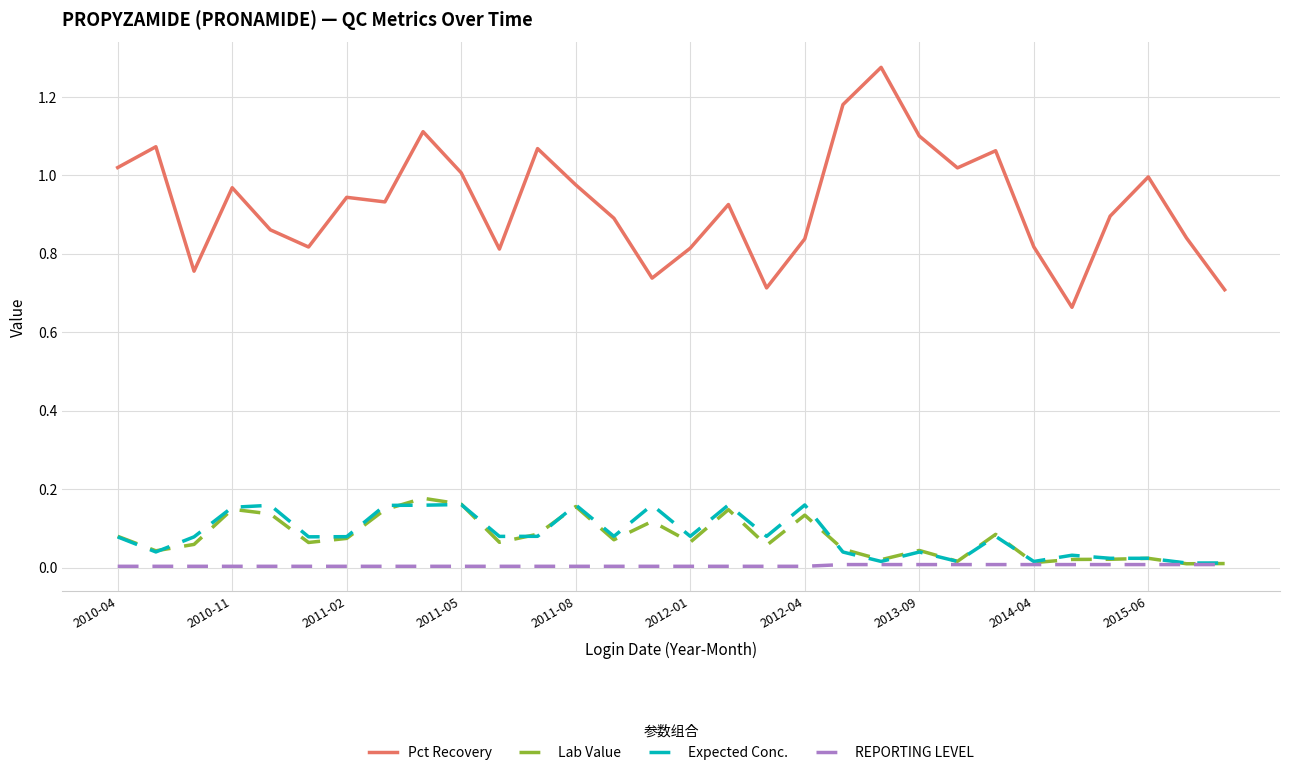

Which series has the largest total across all categories?

Pct Recovery